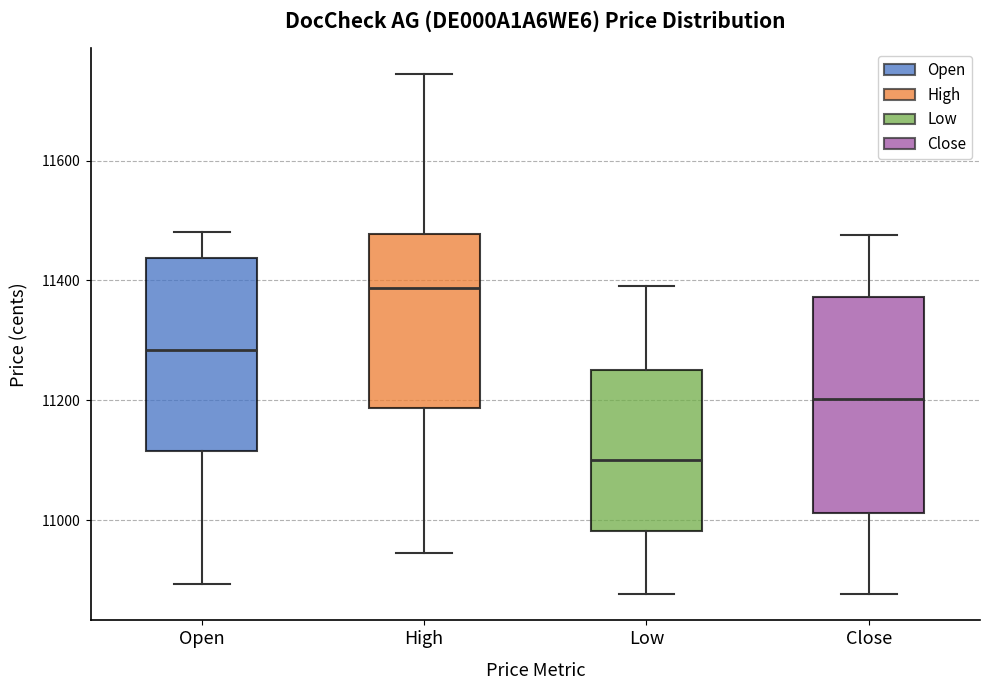

Which box is the tallest, from its lower edge to its upper edge?

Close